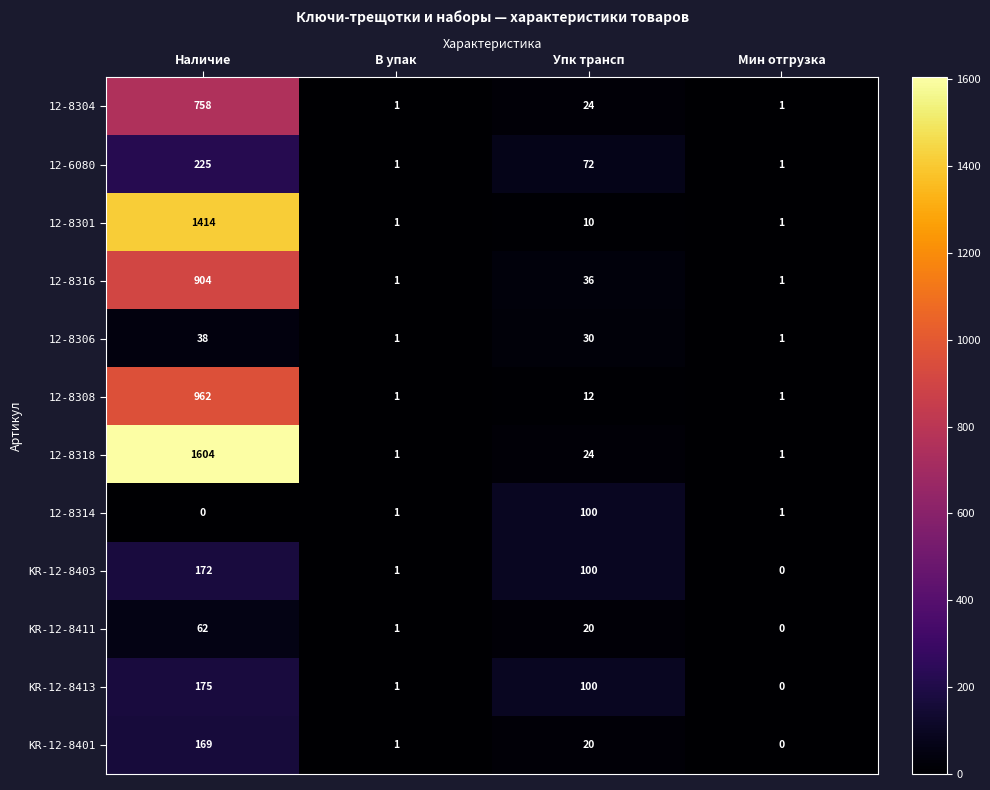

At how many categories does at least one series exceed 4?

2